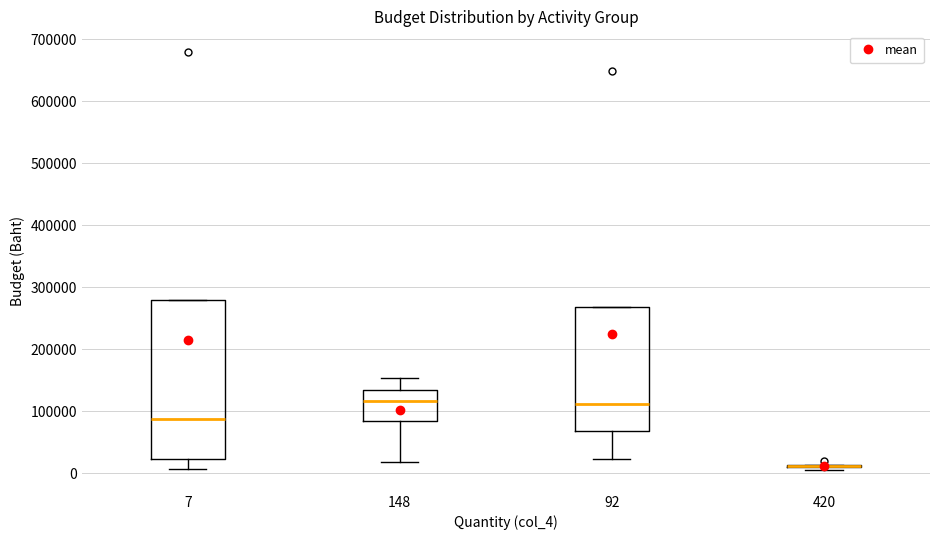

Reading left to right, transcribe this box plot: for each box, give where its median line is, the range the box spans, and where its two whiskers end, as read against the y-axis. The values are not printed on the chart, so give them approximately, as read against the axis.

7: median 90000, box 20000 to 280000, whiskers 10000 to 280000
148: median 120000, box 80000 to 130000, whiskers 20000 to 150000
92: median 110000, box 70000 to 270000, whiskers 20000 to 270000
420: box collapsed to a line at 10000, whiskers 10000 to 10000